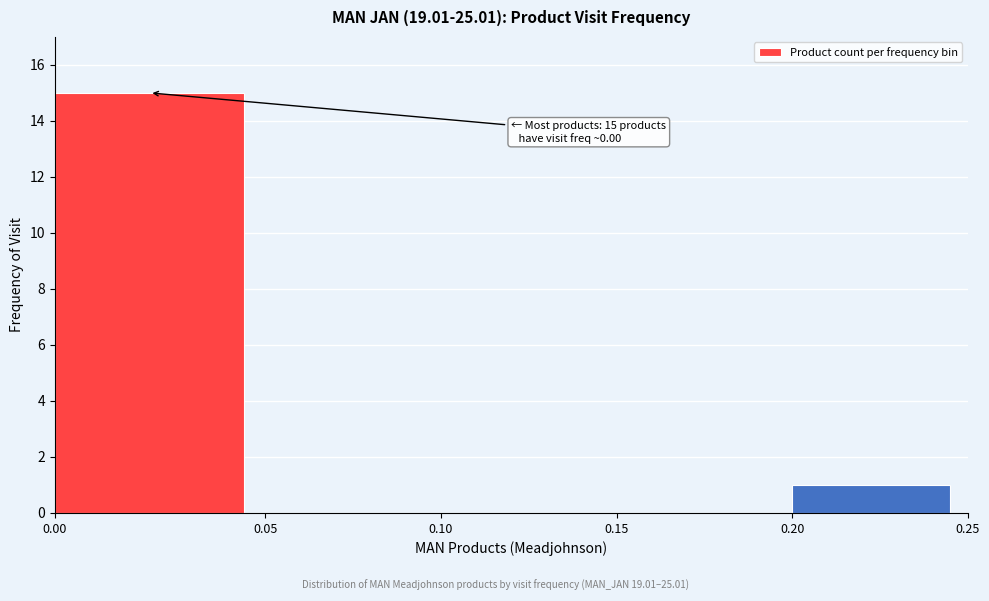

Reading right to left, what are all the values shown in this chart?

0.20=1	0.15=0	0.10=0	0.05=0	0.00=15